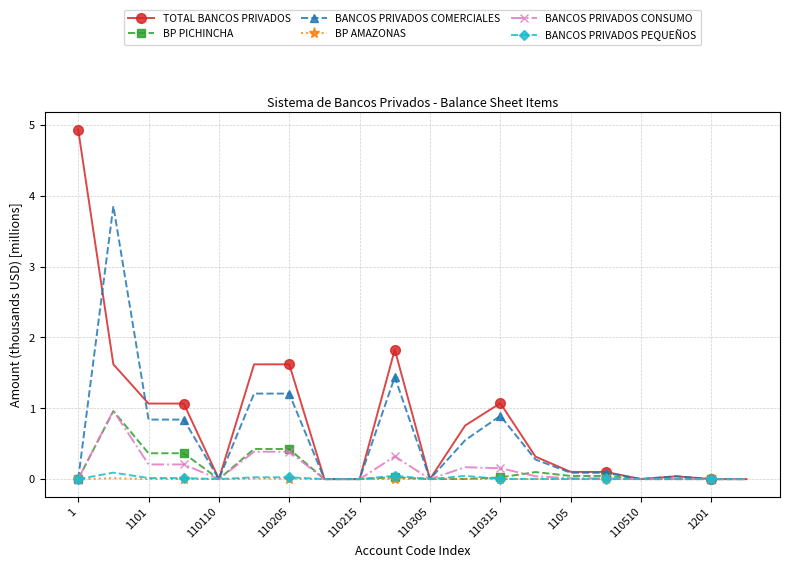

Which series has the widest spread of values?

TOTAL BANCOS PRIVADOS